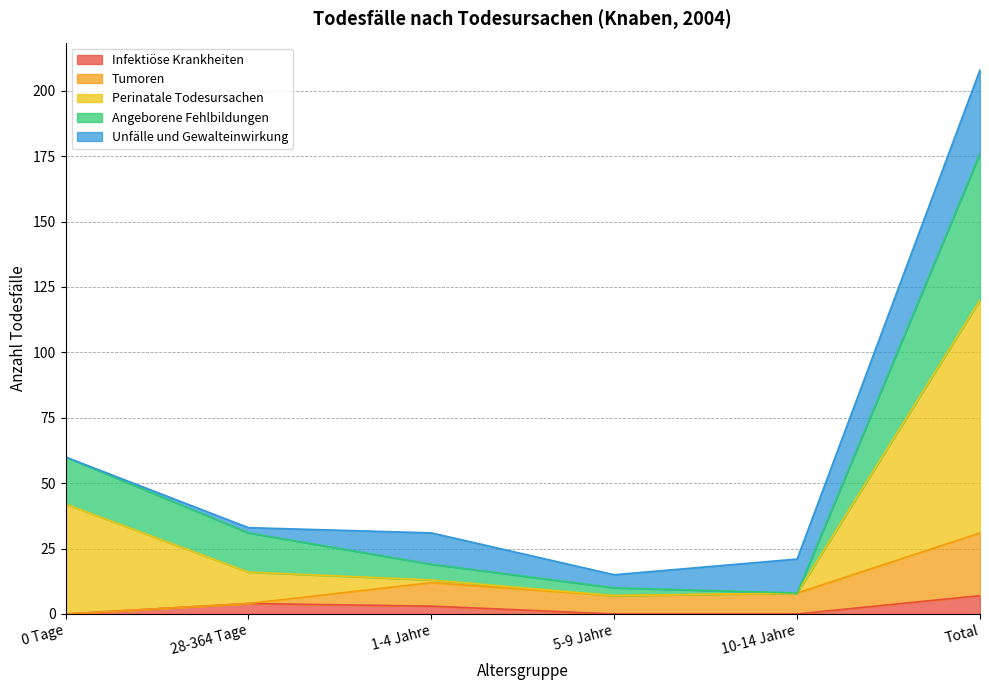

What is the highest value of the Infektiöse Krankheiten series?

7